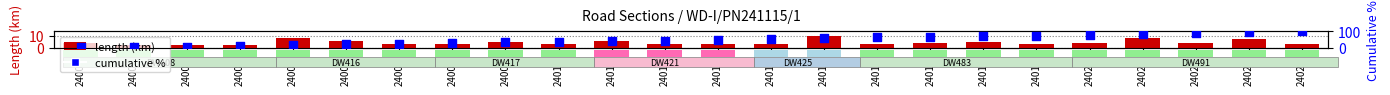

Which series contains the lowest Y value?

length (km)